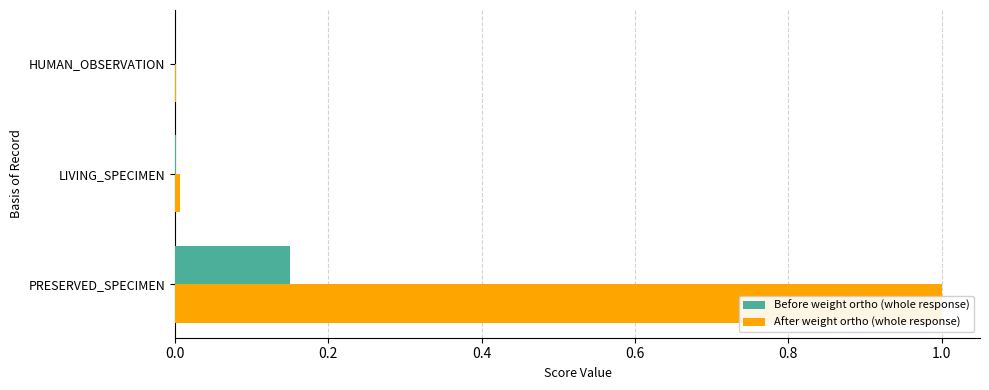

What is the spread (max minus min) of values at 0.0?

0.8